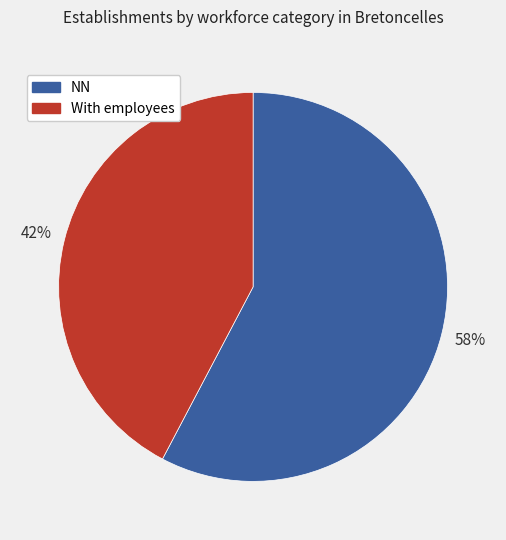

Is the sum of NN and With employees greater than half?

Yes